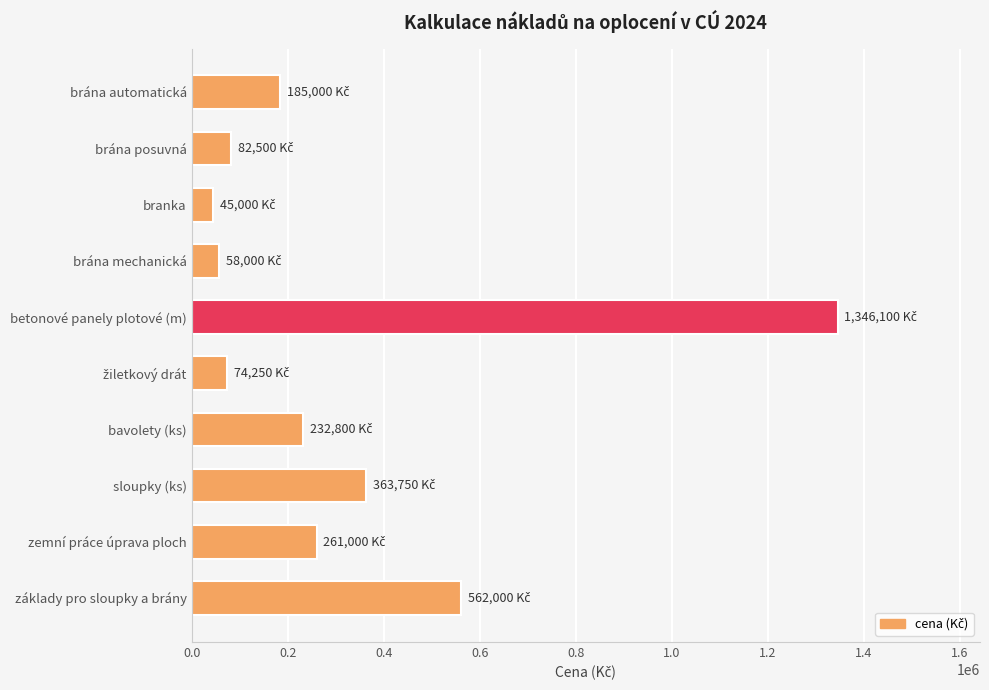

What is the difference between the second highest and minimum values?

517000